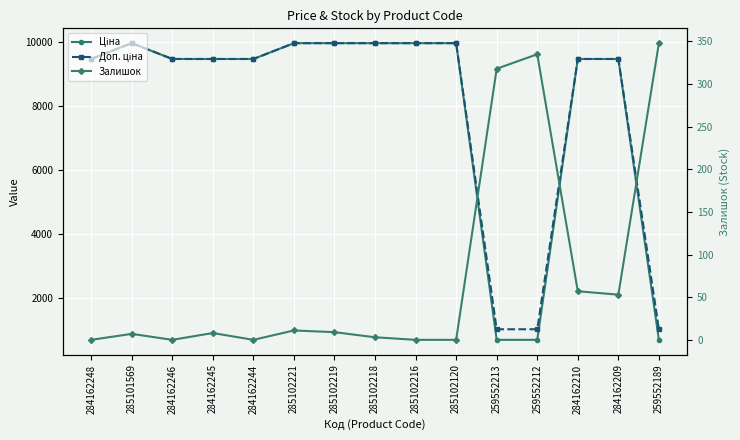

What is the label of the 1st point from the left?

284162248